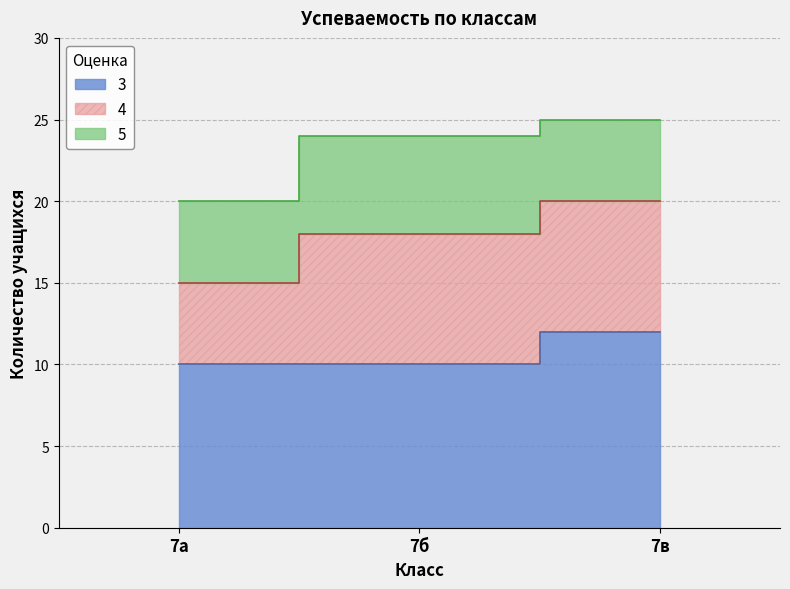

At which category does the chart reach its minimum across all series?

7а